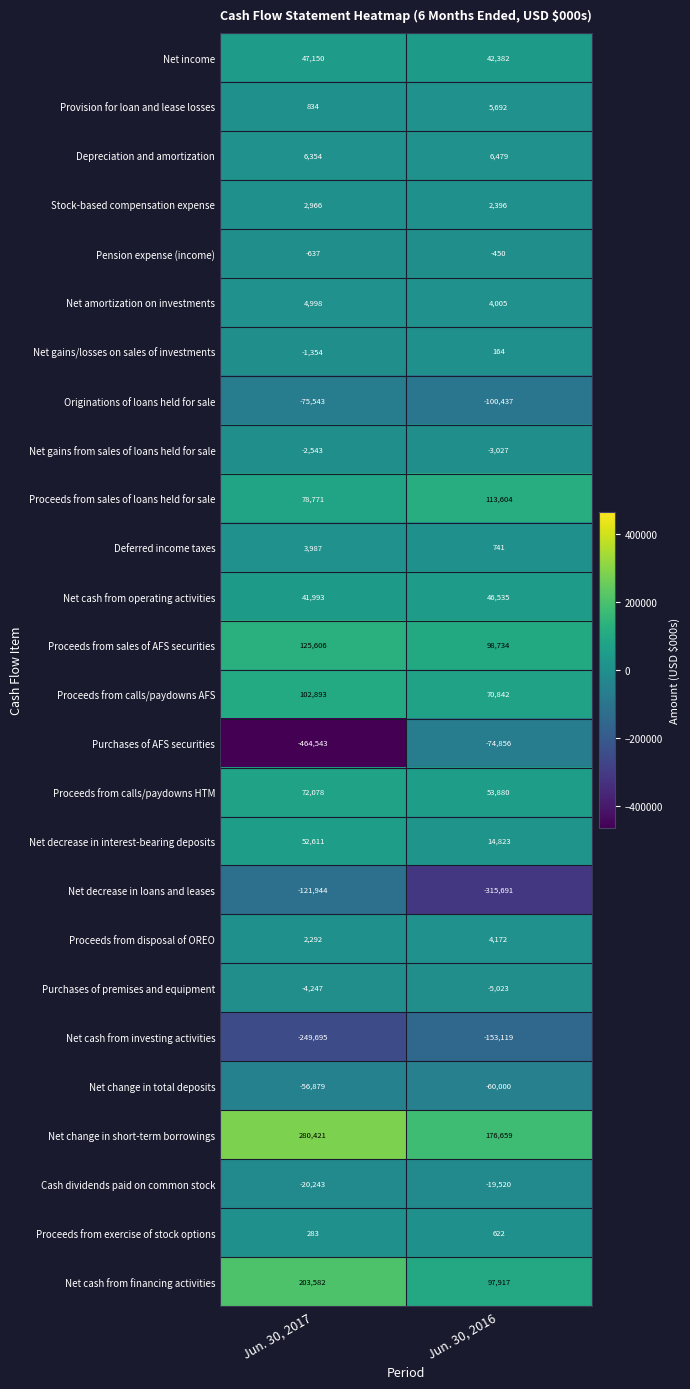

How many categories are shown in the chart?

2